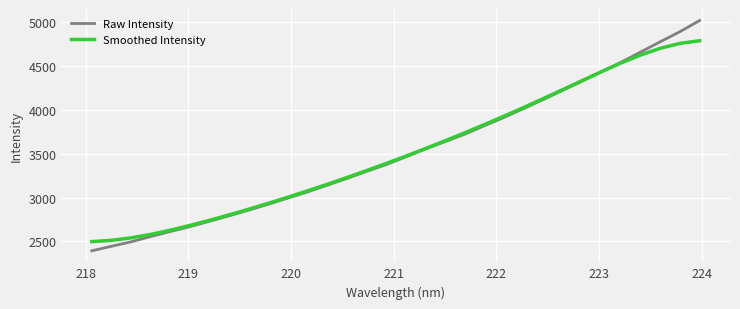

Rank the series by their maximum value, from highest to lowest.

Raw Intensity, Smoothed Intensity